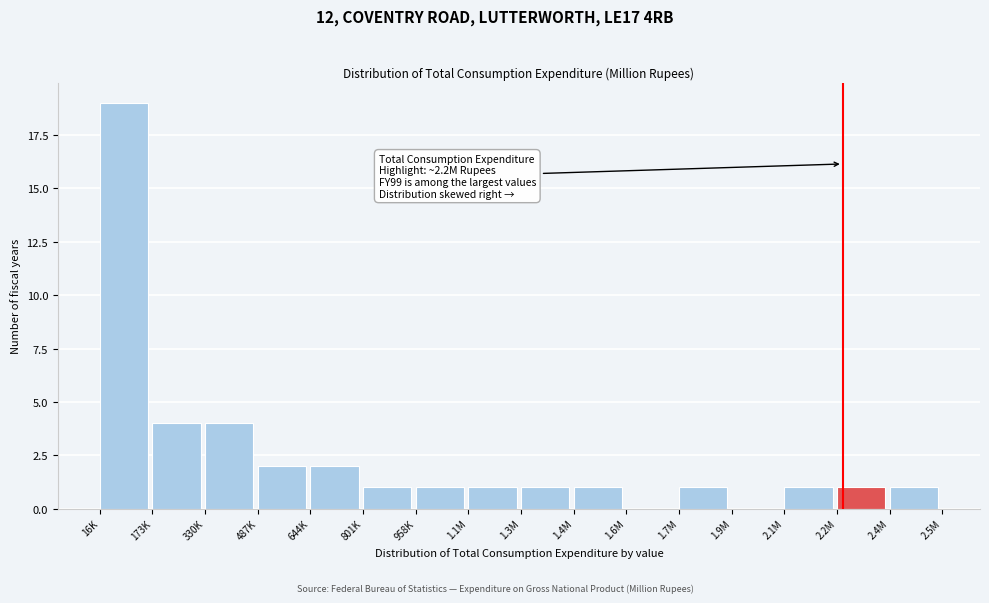

Reading left to right, extract all data points from this chart.

16K=19	173K=4	330K=4	487K=2	644K=2	801K=1	958K=1	1.1M=1	1.3M=1	1.4M=1	1.6M=0	1.7M=1	1.9M=0	2.1M=1	2.2M=1	2.4M=1